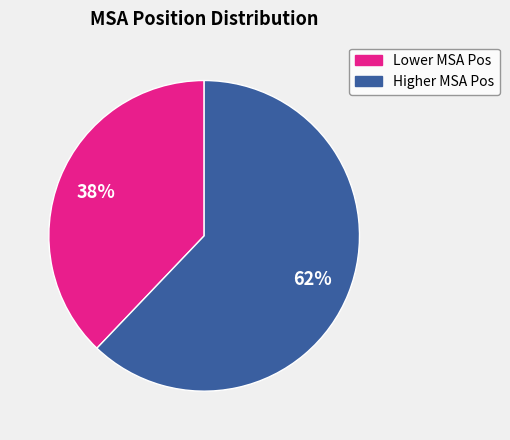

To the nearest percent, what is the difference between the largest and smallest slice percentages?

24%